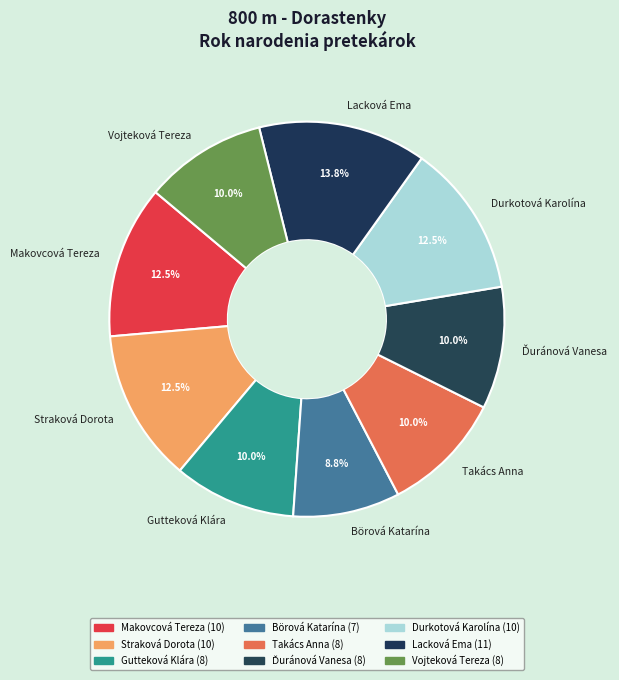

Which has a higher value, Börová Katarína or Takács Anna?

Takács Anna